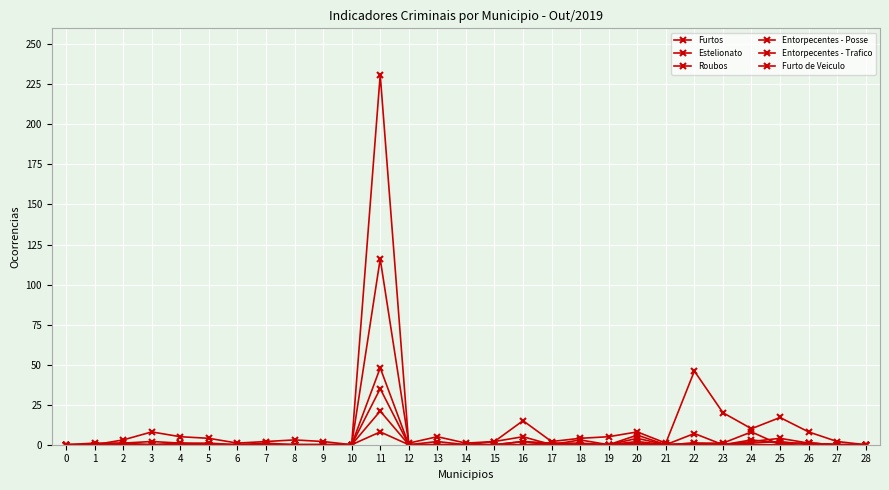

Is this an area chart (filled region under the line)?

No